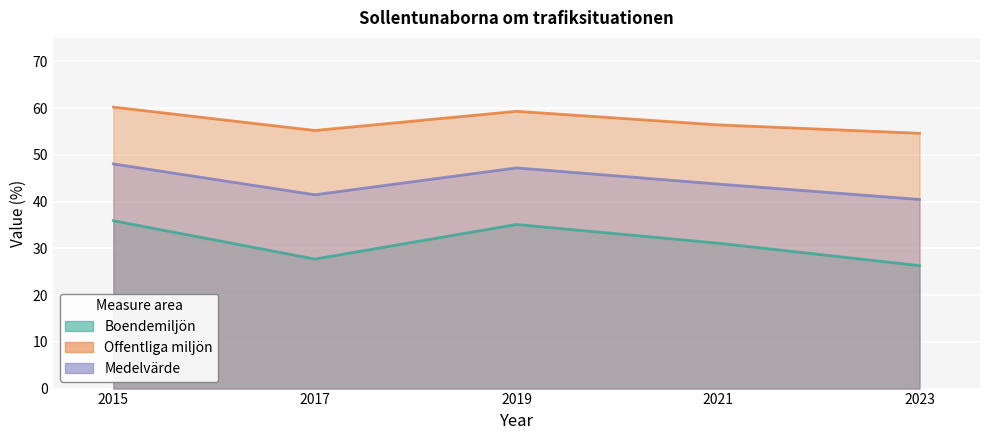

Reading right to left, extract all data points from this chart.

Boendemiljön: 2023=26.3	2021=31.1	2019=35.1	2017=27.7	2015=35.9
Offentliga miljön: 2023=54.6	2021=56.4	2019=59.3	2017=55.2	2015=60.2
Medelvärde: 2023=40.5	2021=43.8	2019=47.2	2017=41.5	2015=48.0